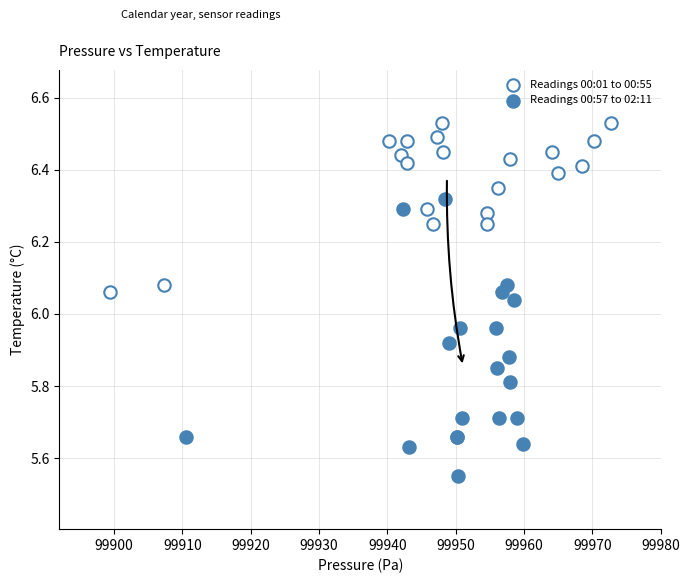

Which series reaches the minimum Y coordinate?

Readings 00:57 to 02:11